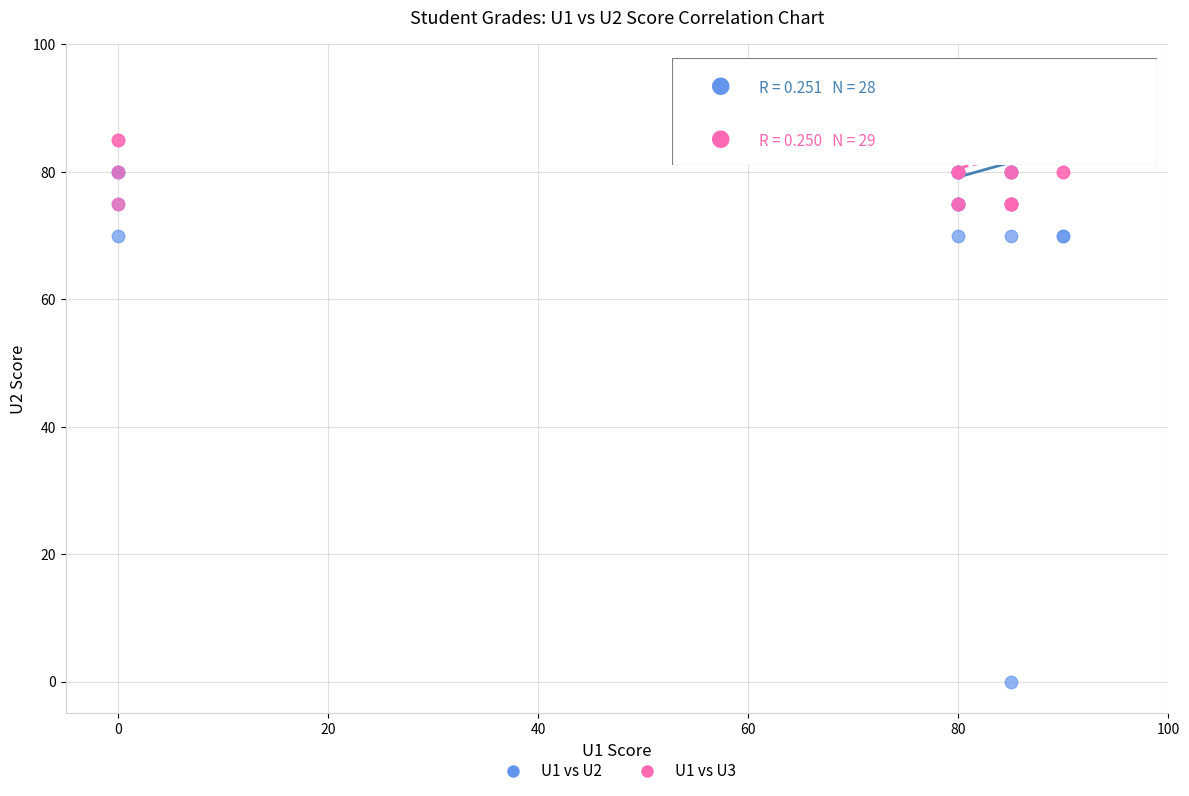

Which series reaches the minimum Y coordinate?

U1 vs U2